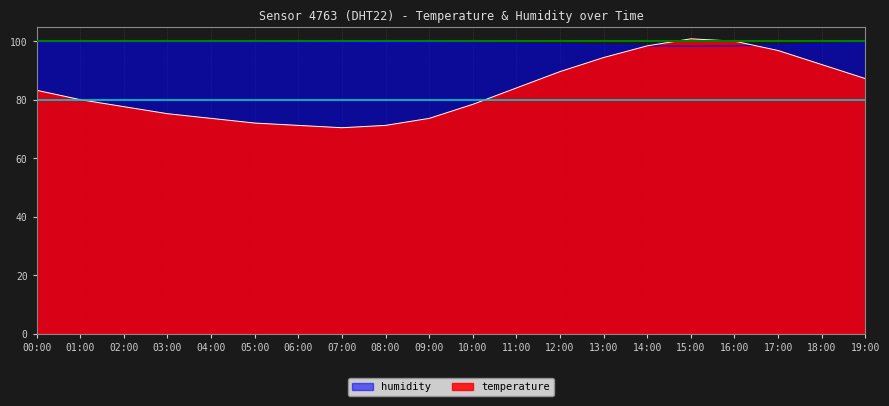

How many data points does each series have?

20